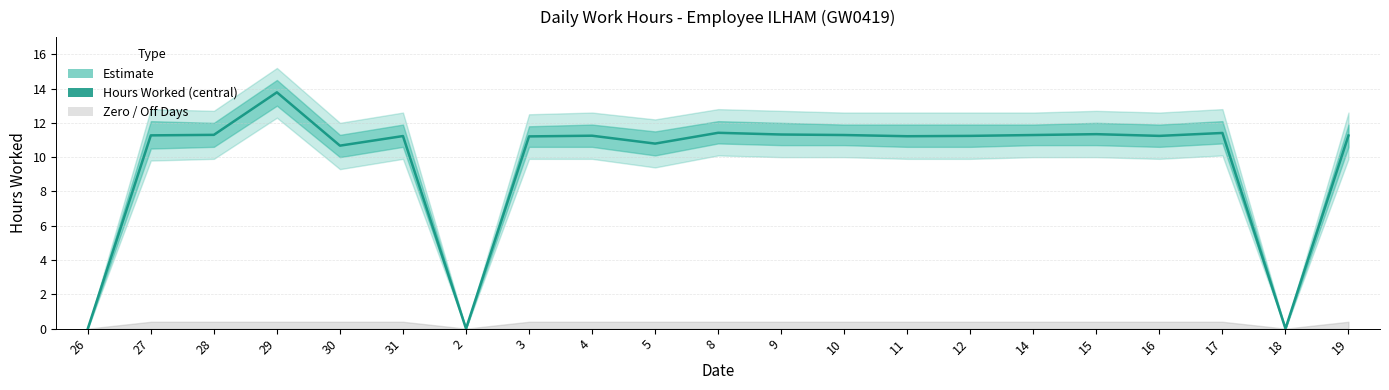

Where is the first local minimum?

30